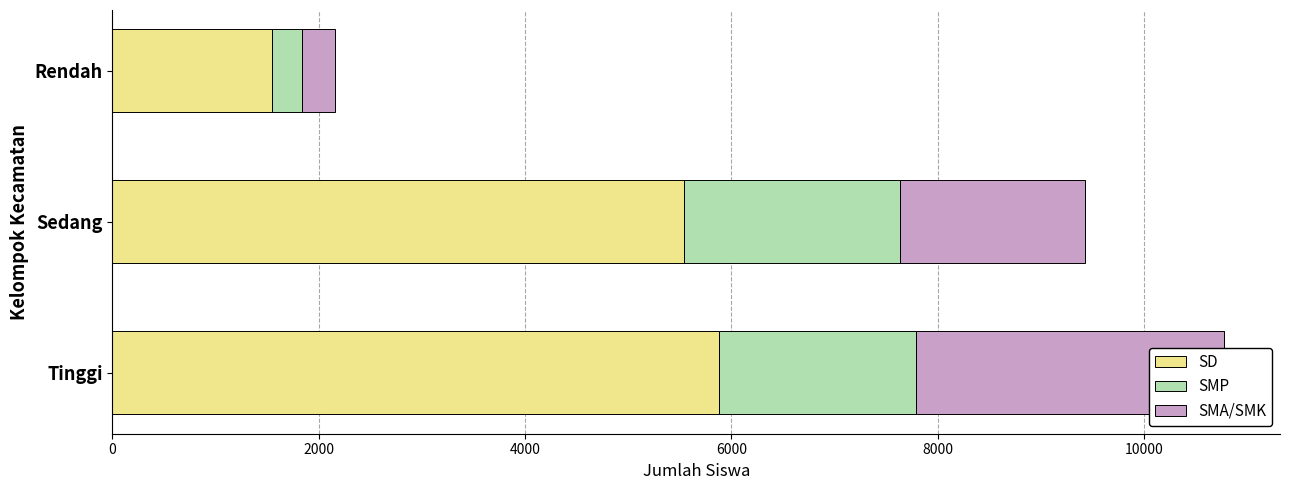

True or false: SD has a value of 5877 at Tinggi.

True